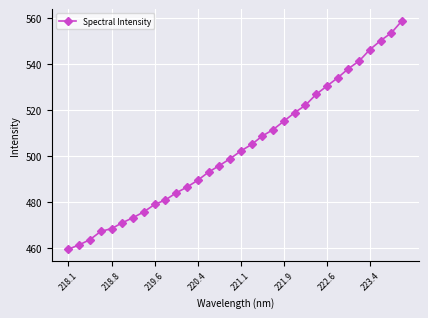

What is the greatest value displayed?

558.8